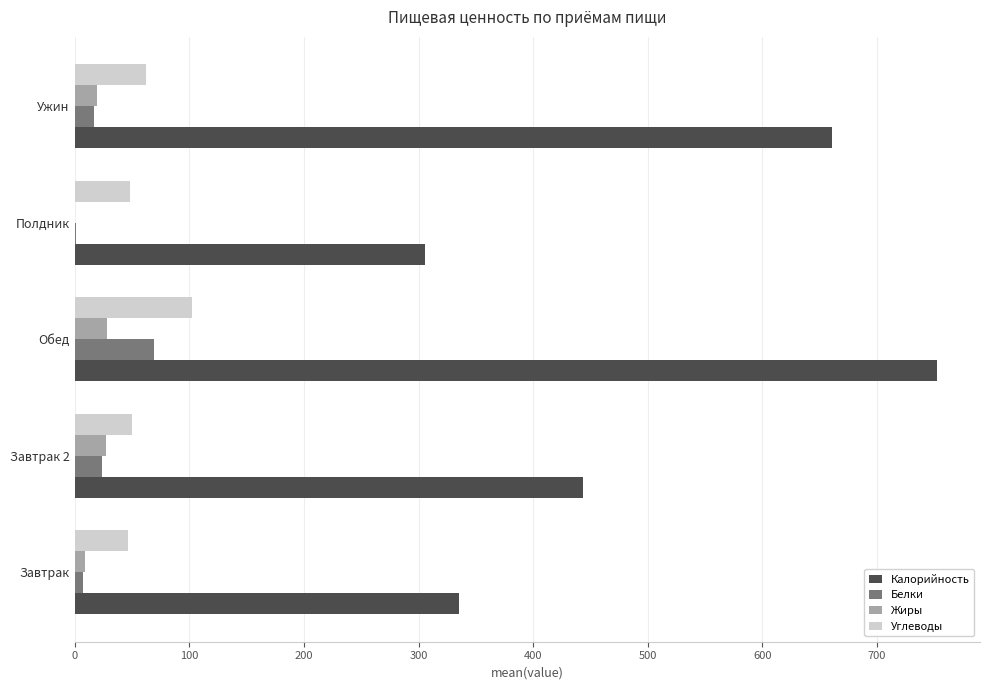

Is the value of Углеводы at Завтрак greater than the value of Калорийность at Ужин?

No